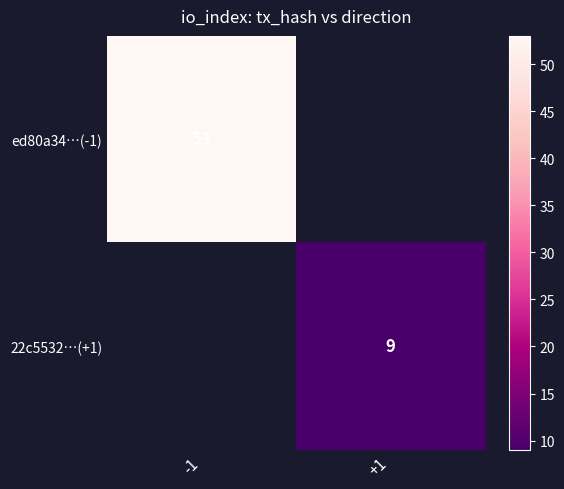

Is the value of 22c5532…(+1) at +1 greater than the value of ed80a34…(-1) at -1?

No